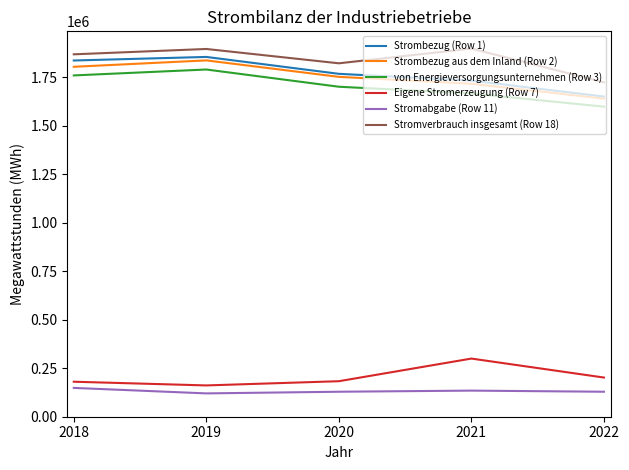

True or false: von Energieversorgungsunternehmen (Row 3) and Strombezug (Row 1) intersect in this chart.

False